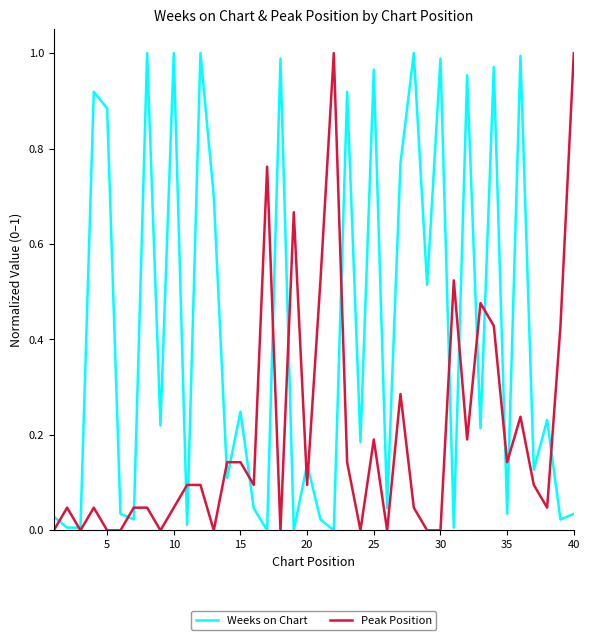

Which series has the largest total across all categories?

Weeks on Chart